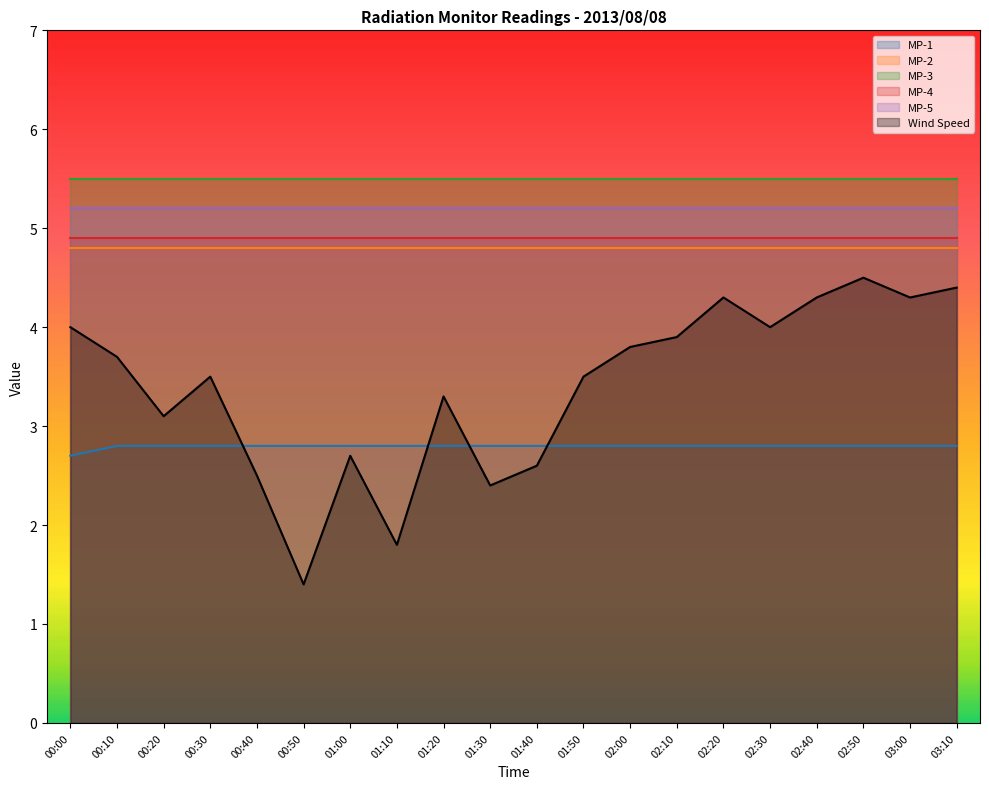

The MP-2 series shows 4.8 at 02:20. True or false?

True